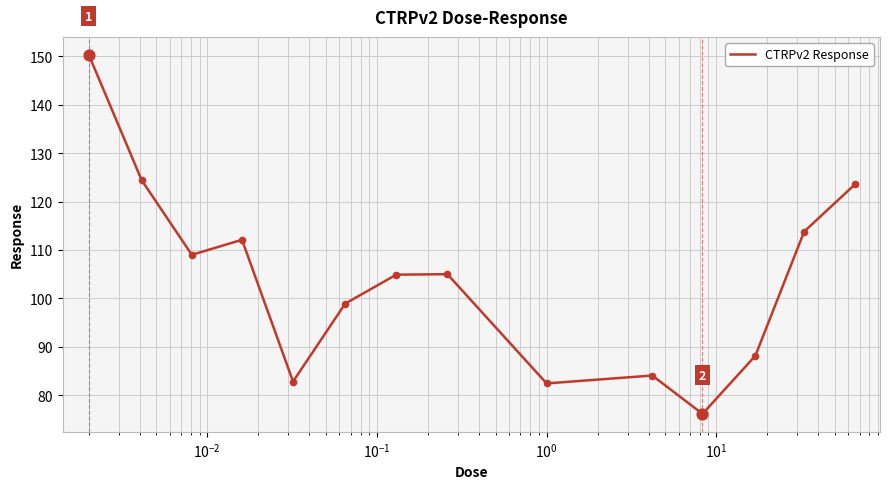

What is the minimum value shown in the chart?

76.2